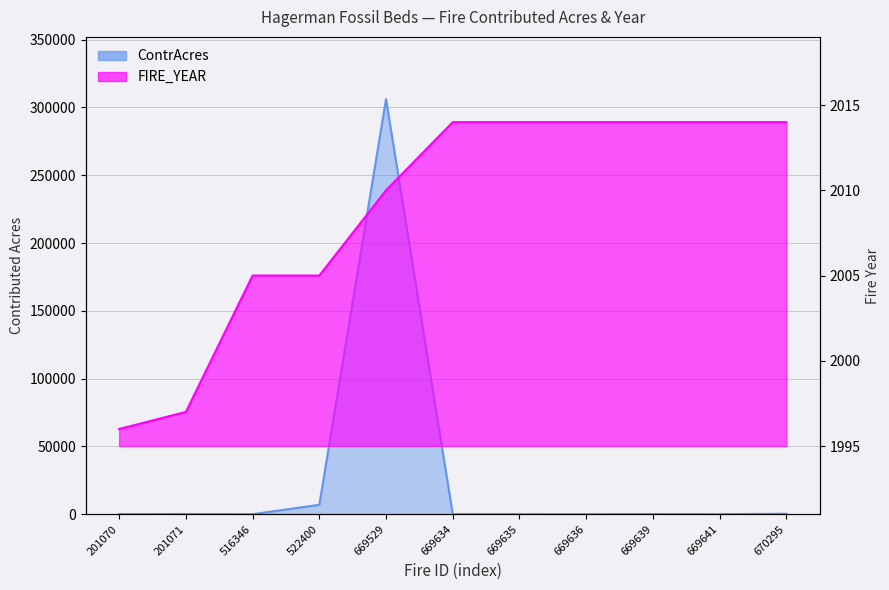

The ContrAcres series shows 19.8 at 669641. True or false?

True